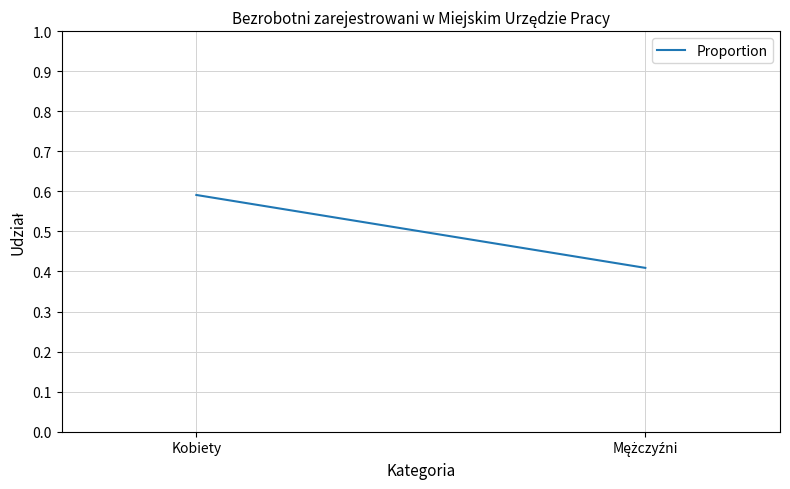

What is the change in value from Kobiety to Mężczyźni?

-0.2